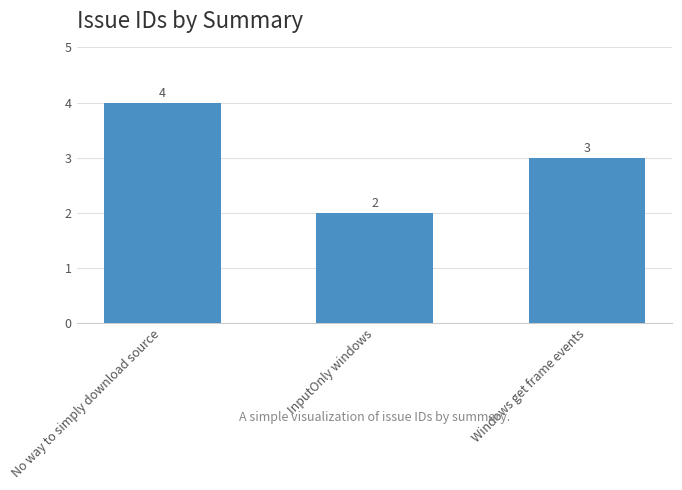

What is the difference between the second highest and minimum values?

1